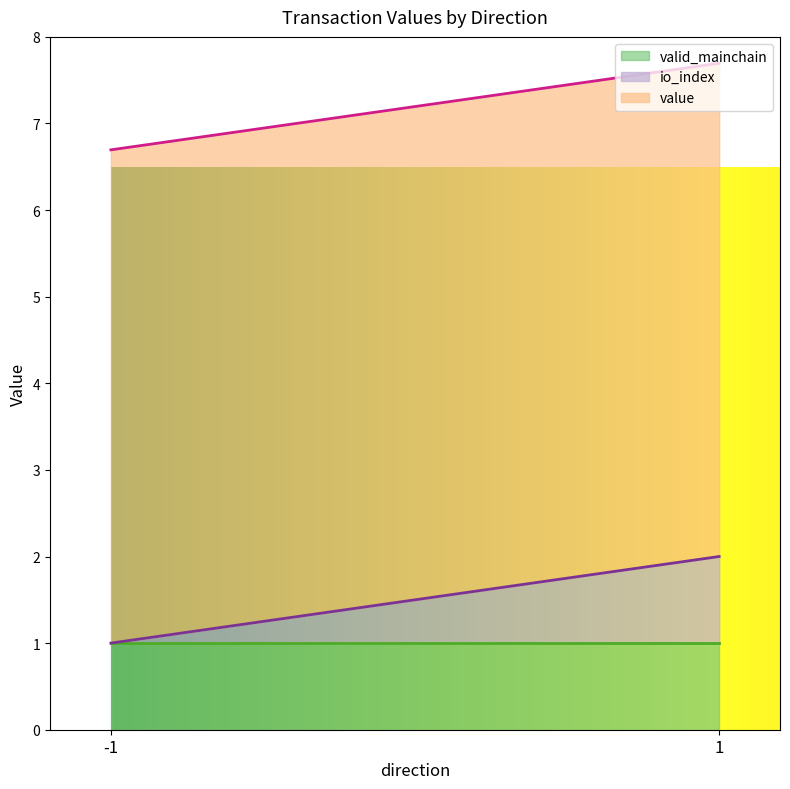

What is the average value of the valid_mainchain series?

1.0